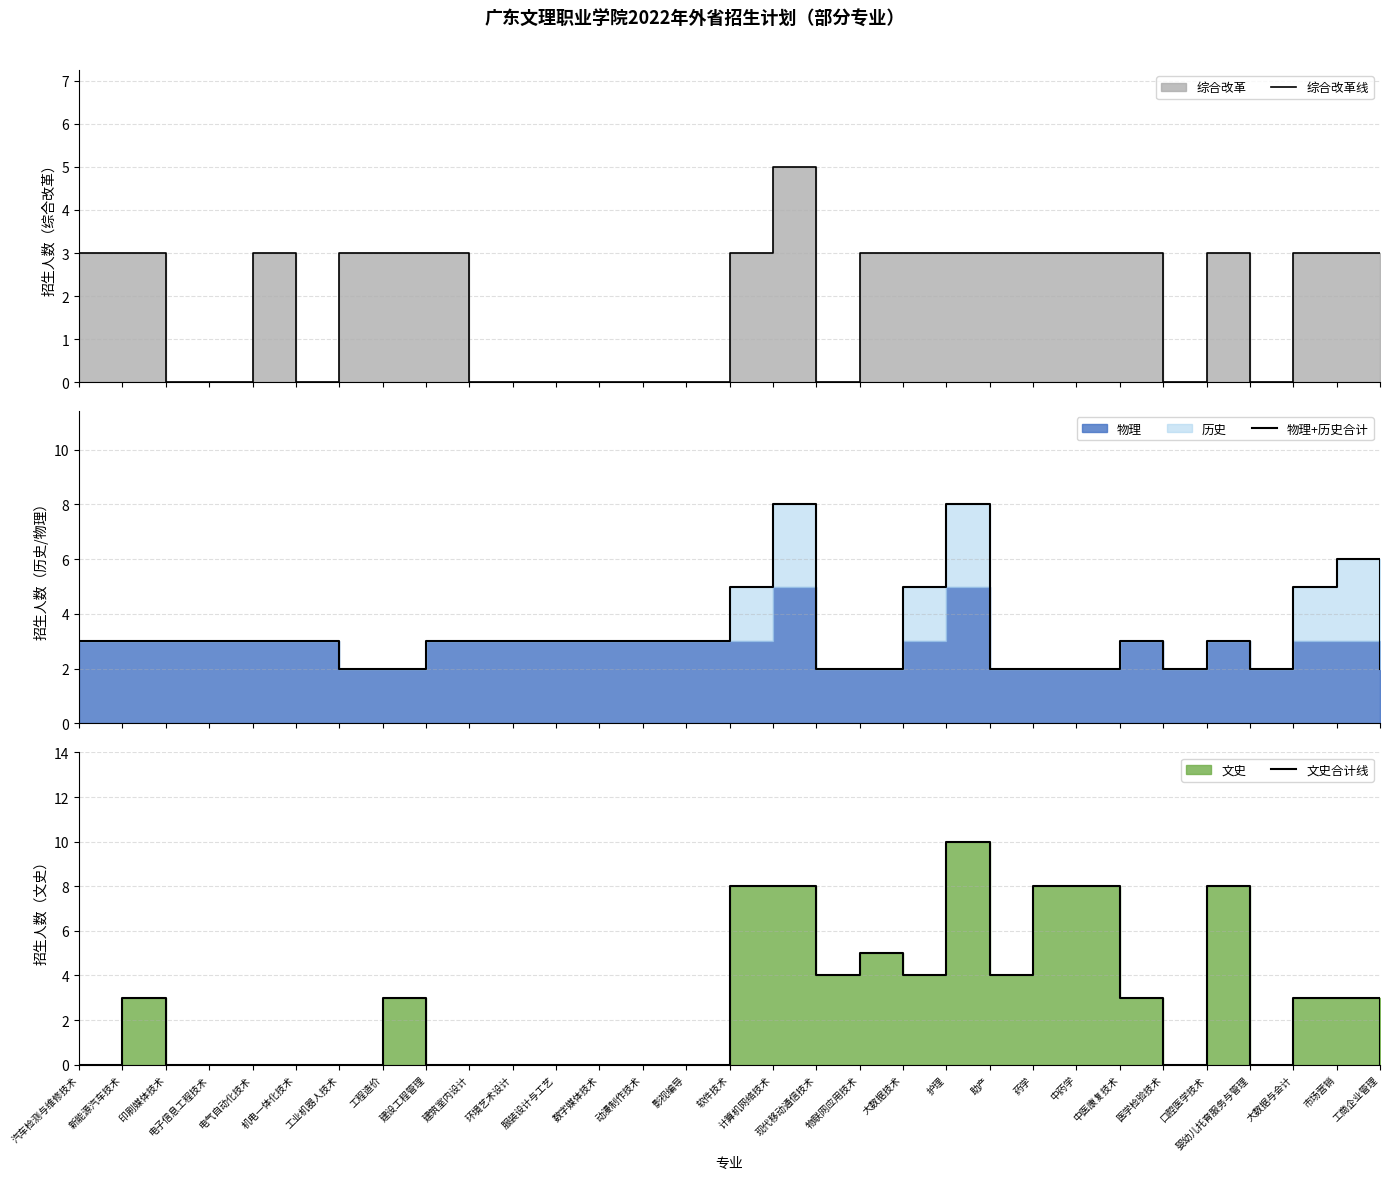

Which has a higher value, 印刷媒体技术 or 现代移动通信技术?

印刷媒体技术